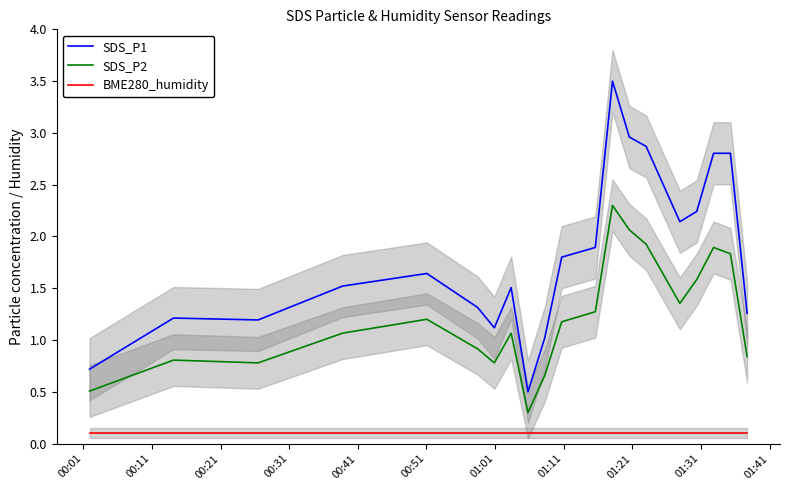

Rank the series by their average value, from highest to lowest.

SDS_P1, SDS_P2, BME280_humidity